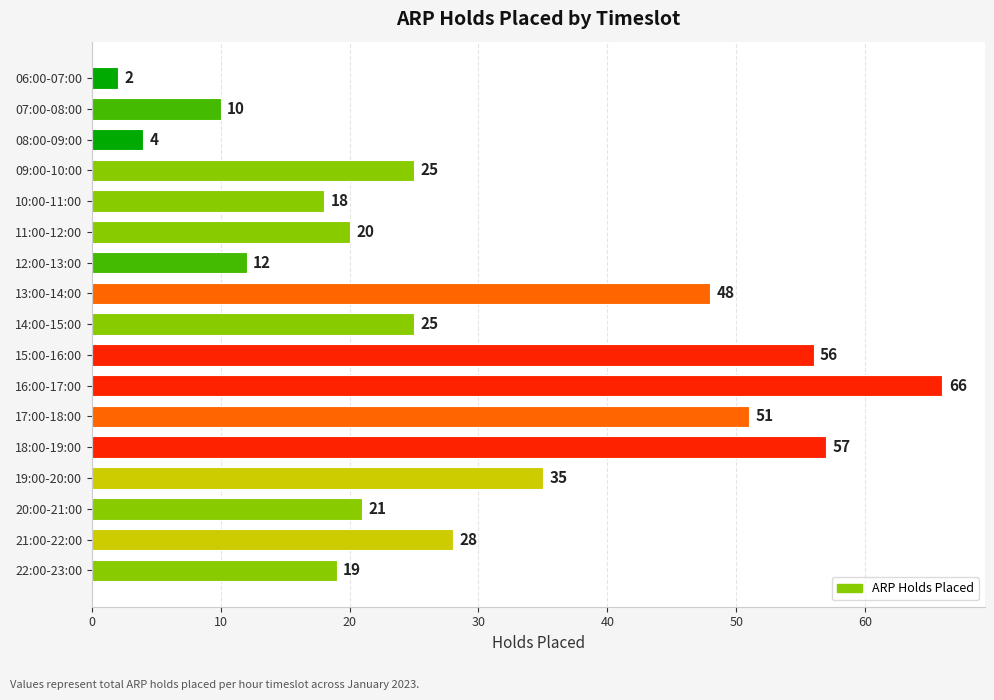

What is the sum of all values?

497